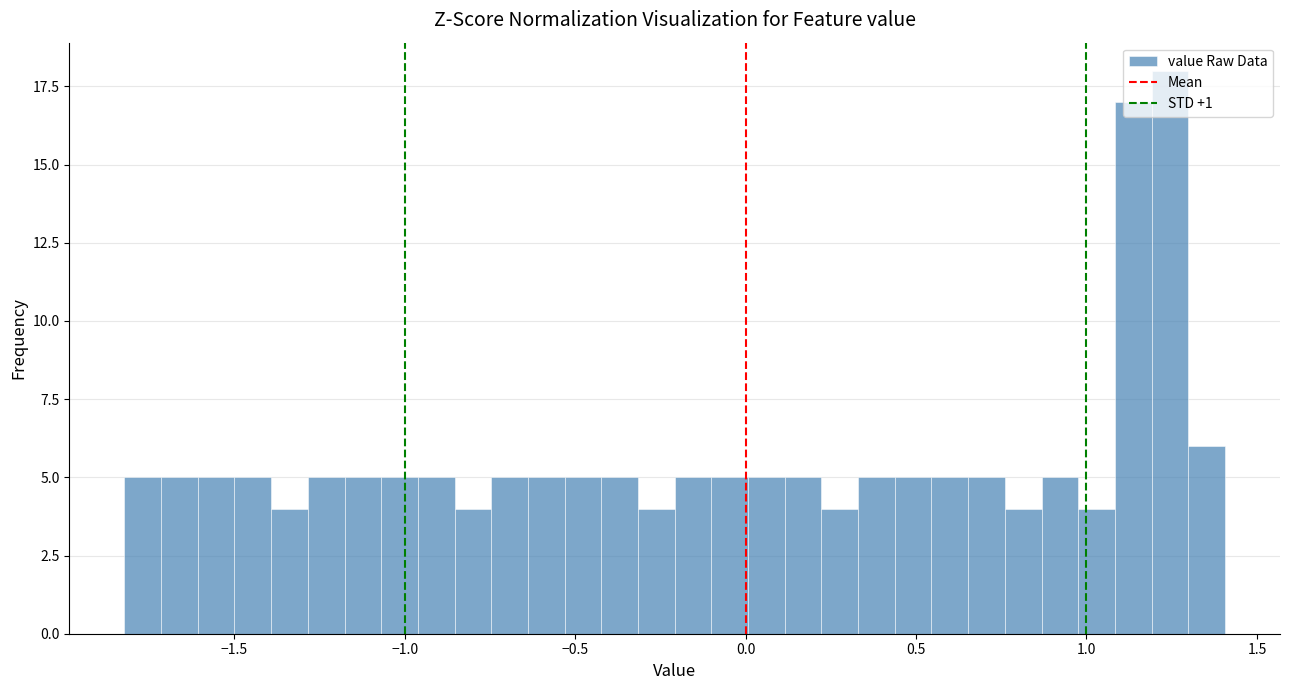

Around what value on the x-axis is the tallest bar? Give the approximate position of its centre, as read against the axis.

1.25